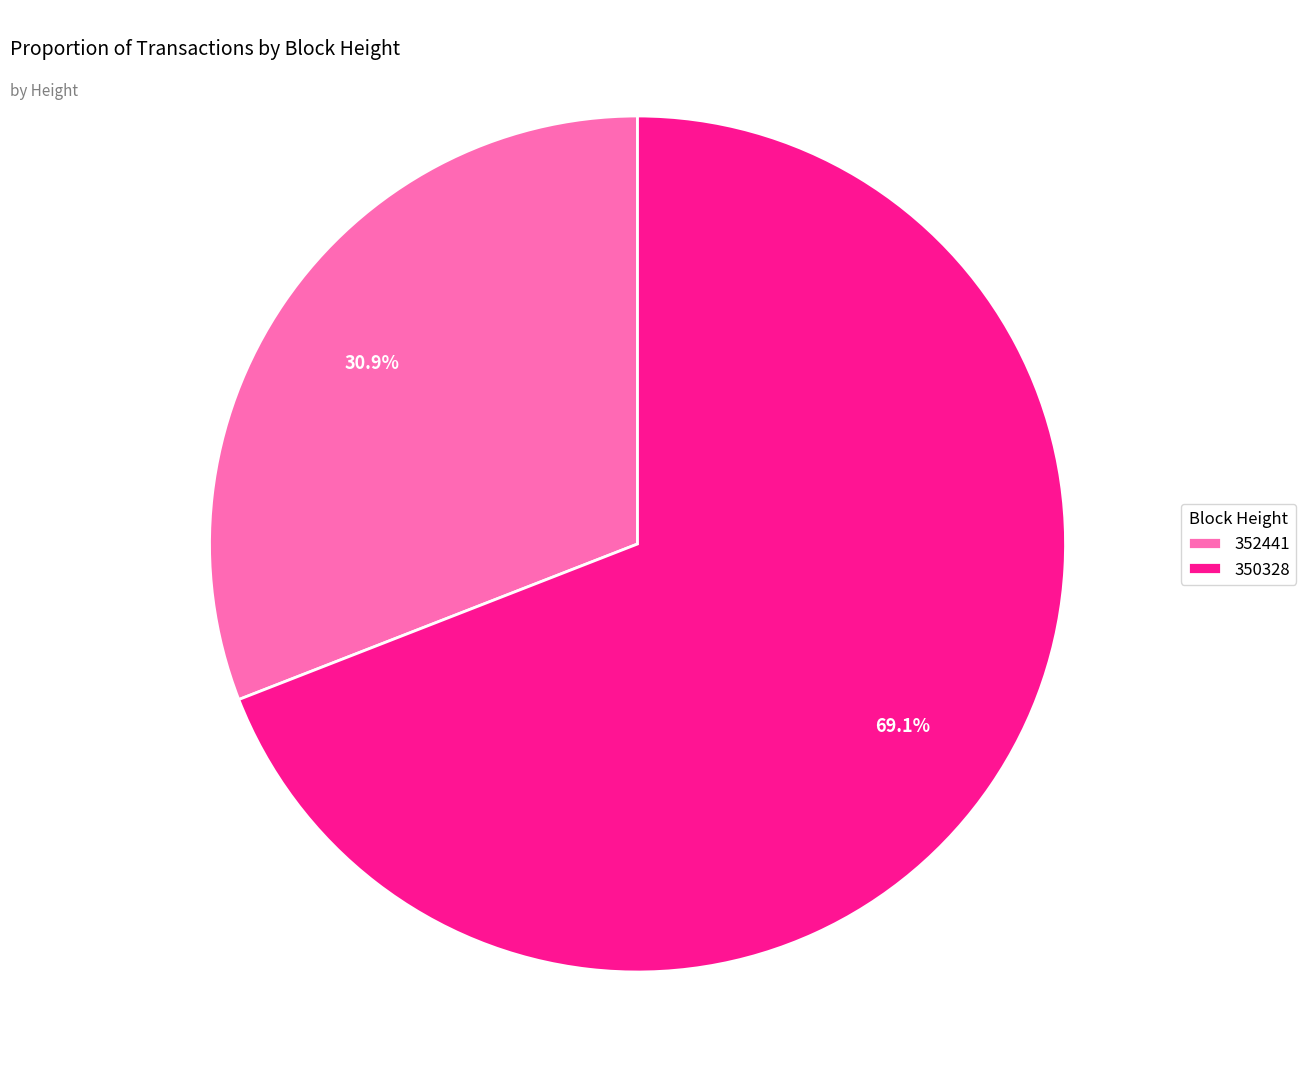

What percentage is NOT represented by 352441?

69.1%